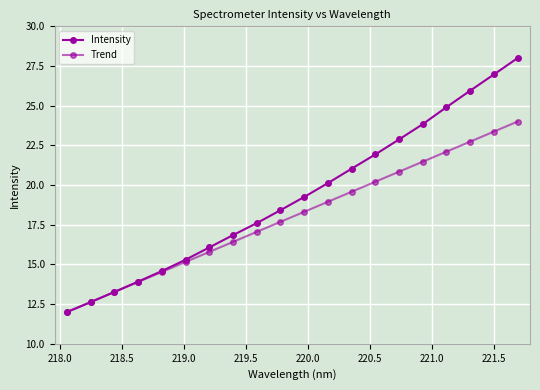

Which series has the widest spread of values?

Intensity